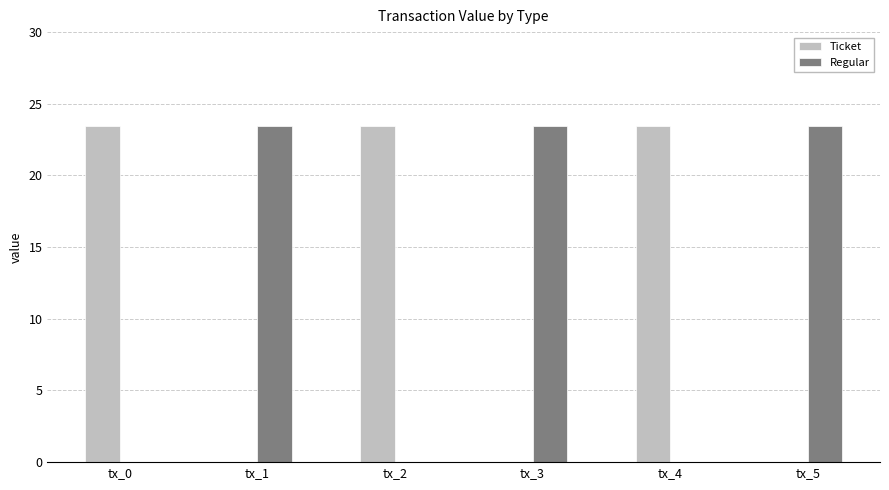

At which label does Regular first exceed 23?

tx_1